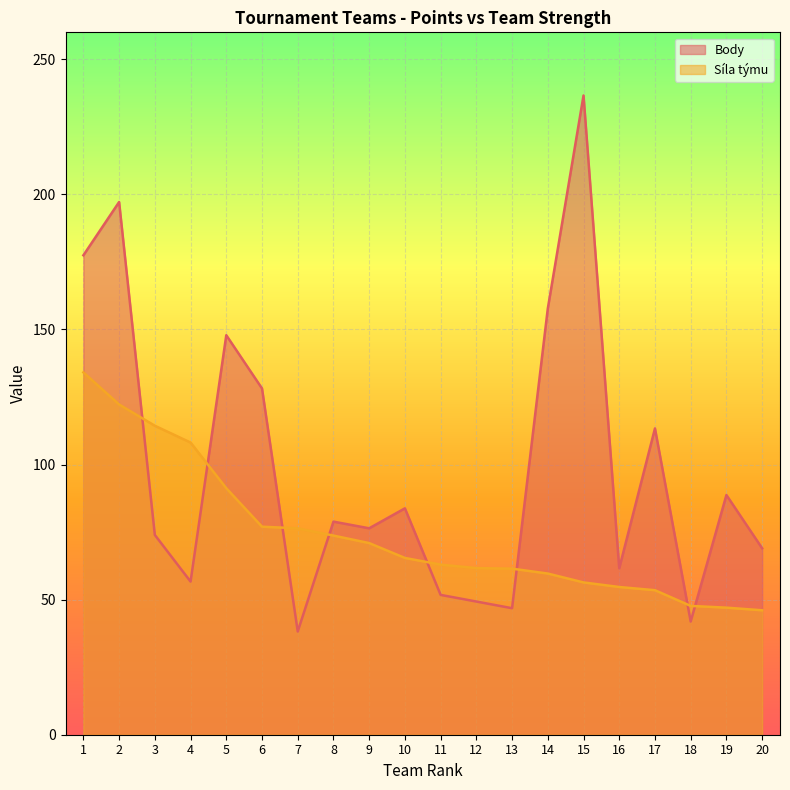

At which category does Body reach its first local peak?

2